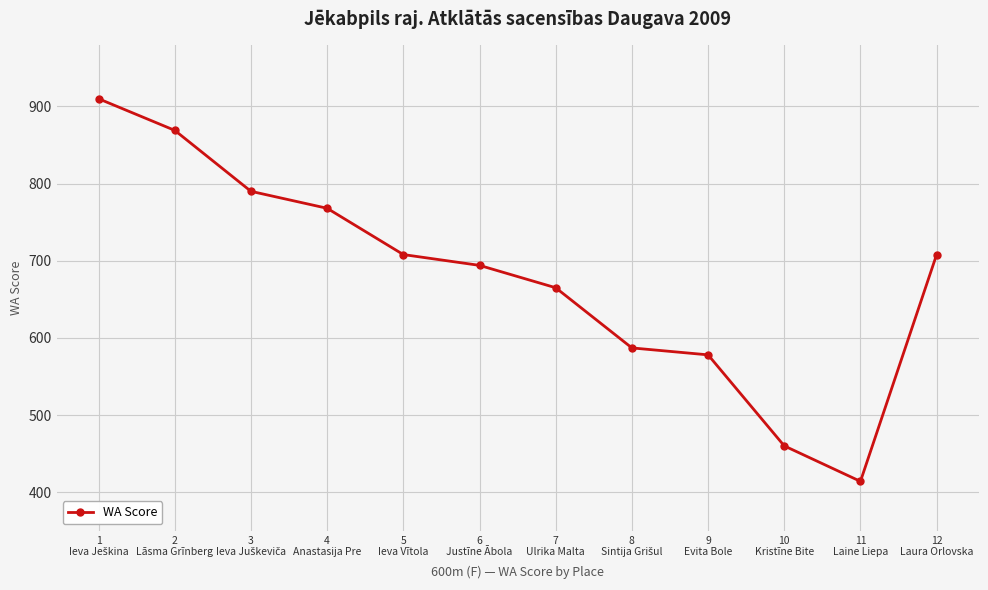

How many points are lower than both their immediate neighbors (excluding endpoints)?

1